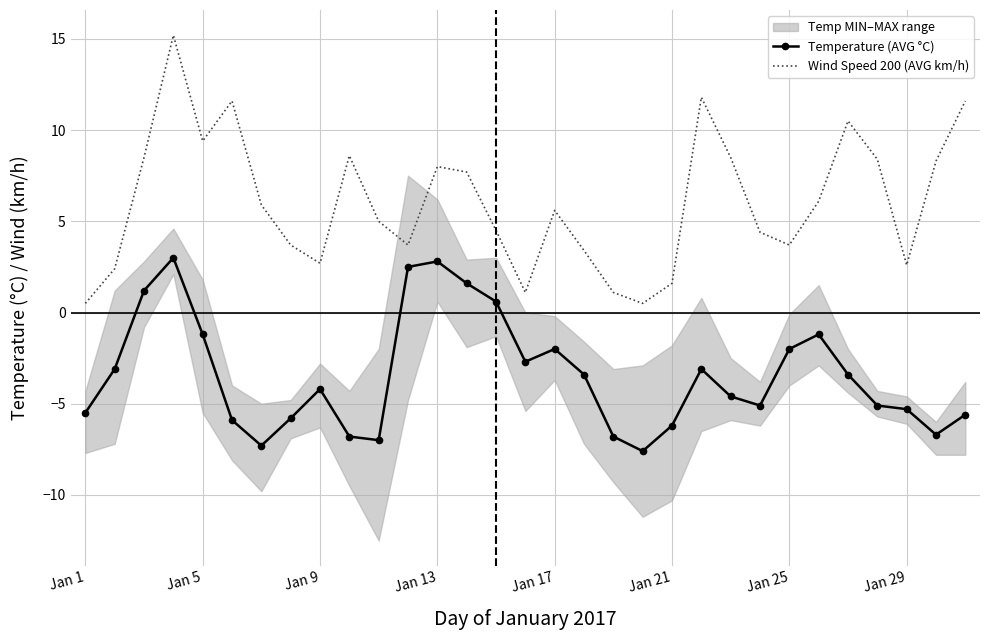

True or false: Temperature (AVG °C) and Wind Speed 200 (AVG km/h) intersect in this chart.

False